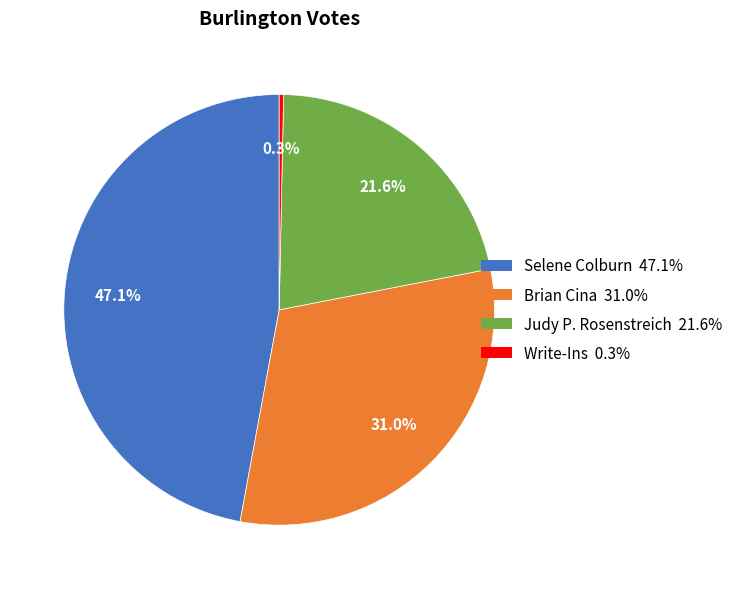

Rank the categories by value from lowest to highest.

Write-Ins 0.3%, Judy P. Rosenstreich 21.6%, Brian Cina 31.0%, Selene Colburn 47.1%